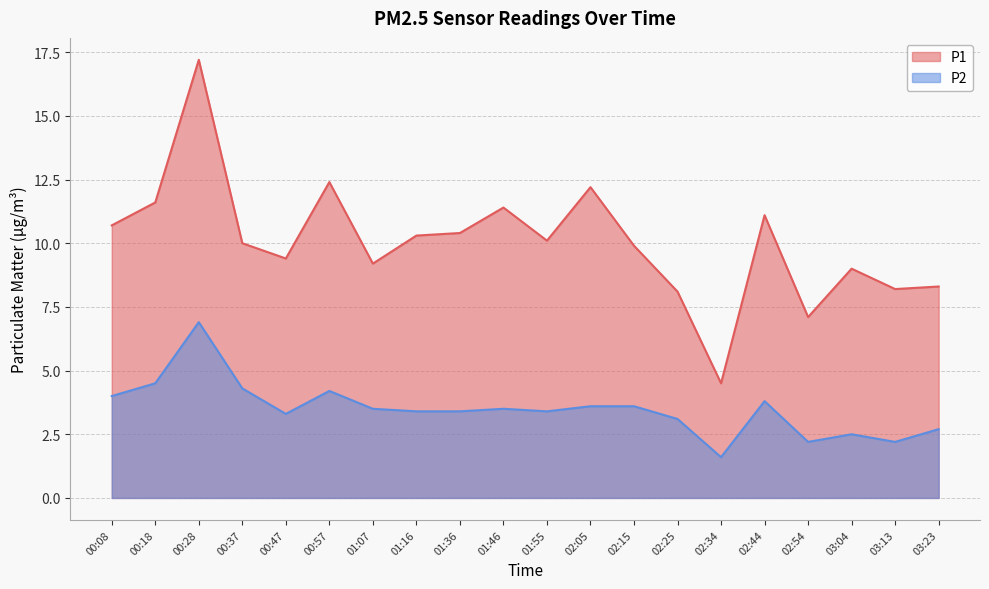

Reading left to right, list all the values displayed in this chart.

P1: 10.7	11.6	17.2	10.0	9.4	12.4	9.2	10.3	10.4	11.4	10.1	12.2	9.9	8.1	4.5	11.1	7.1	9.0	8.2	8.3
P2: 4.0	4.5	6.9	4.3	3.3	4.2	3.5	3.4	3.4	3.5	3.4	3.6	3.6	3.1	1.6	3.8	2.2	2.5	2.2	2.7